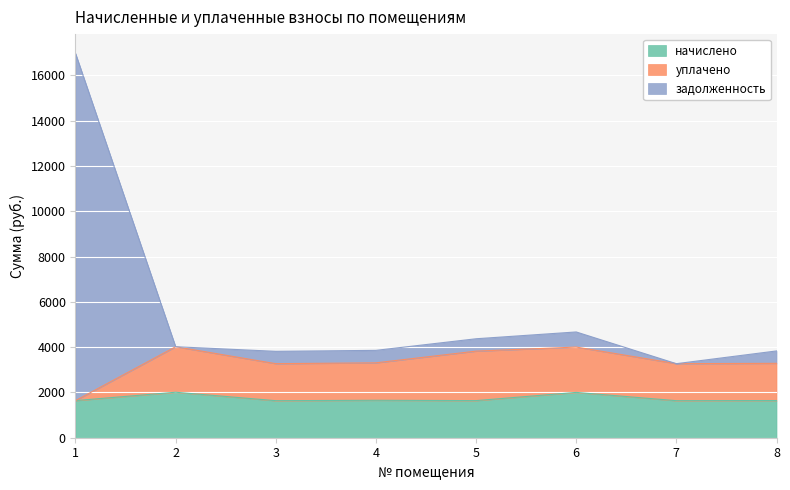

The value of начислено at 2 is 1188.6. True or false?

False